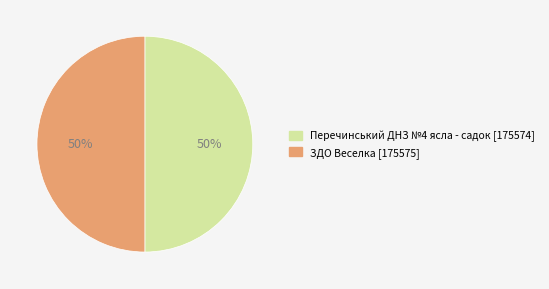

How many slices are in this pie chart?

2